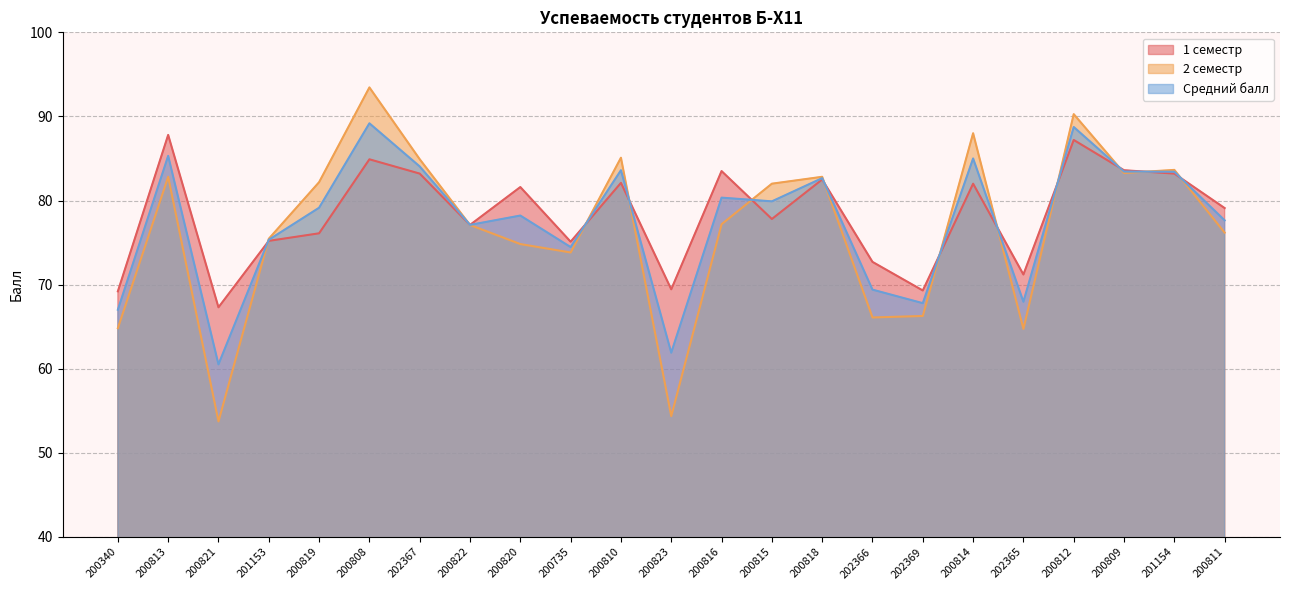

Is it true that 1 семестр equals 69.3 at 202369?

True